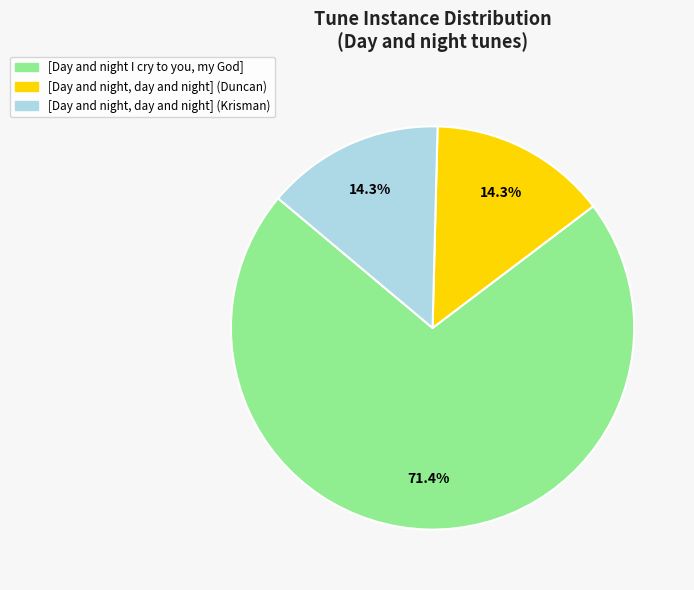

Count the number of slices in the pie.

3